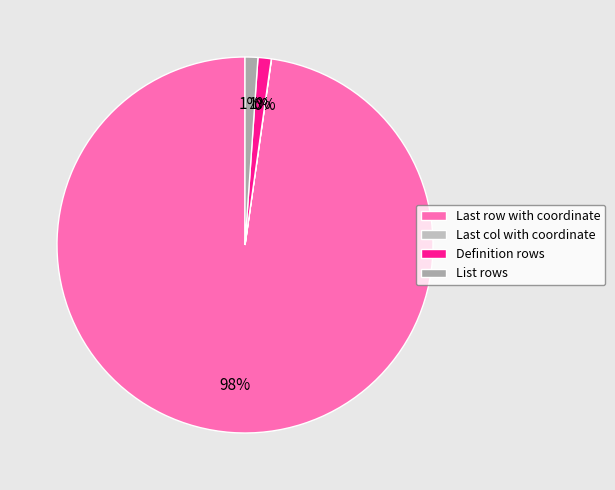

Does any single category account for the majority?

Yes